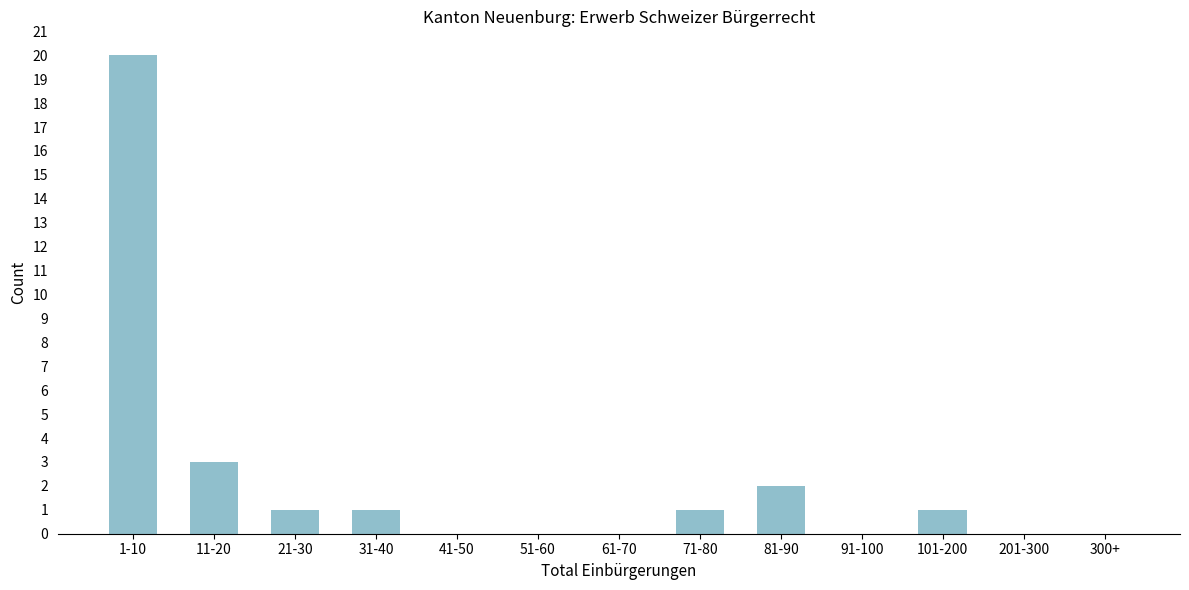

Reading right to left, transcribe all the data shown in this chart.

300+=0	201-300=0	101-200=1	91-100=0	81-90=2	71-80=1	61-70=0	51-60=0	41-50=0	31-40=1	21-30=1	11-20=3	1-10=20